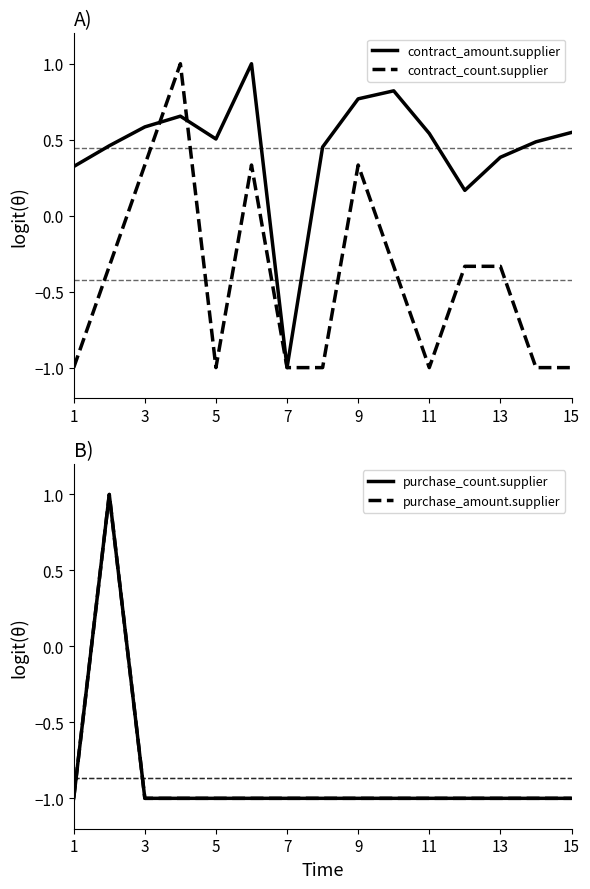

What is the approximate value of contract_count.supplier at 5?

-1.0